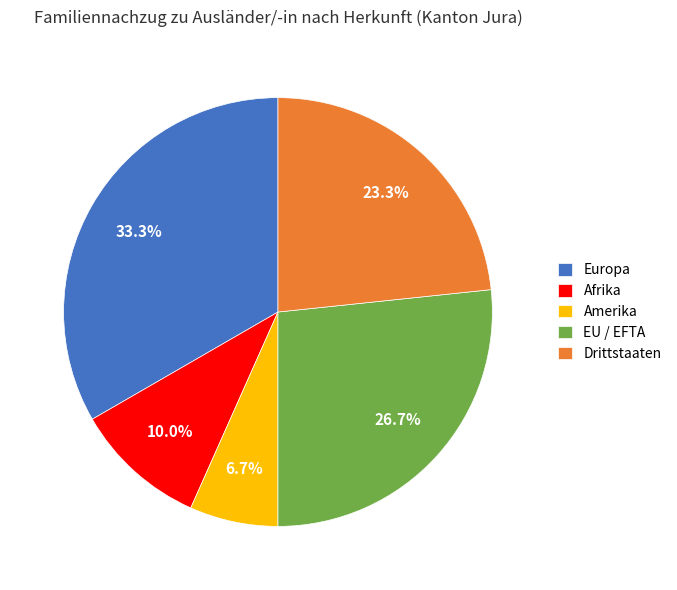

To the nearest percent, what is the difference between the largest and smallest slice percentages?

27%